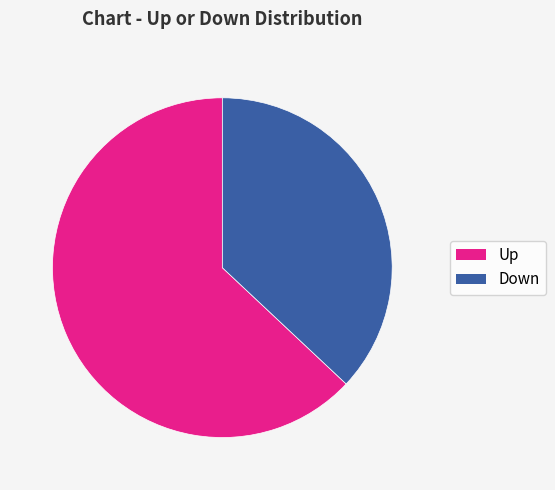

To the nearest percent, what is the difference between the largest and smallest slice percentages?

26%